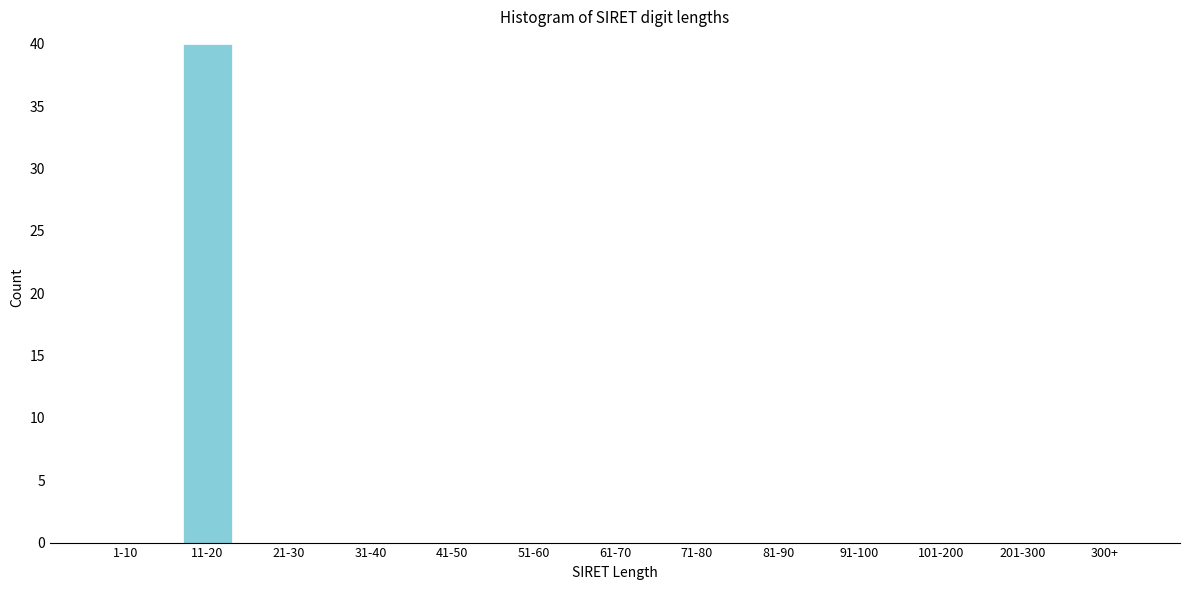

Reading left to right, extract all data points from this chart.

1-10=0	11-20=40	21-30=0	31-40=0	41-50=0	51-60=0	61-70=0	71-80=0	81-90=0	91-100=0	101-200=0	201-300=0	300+=0